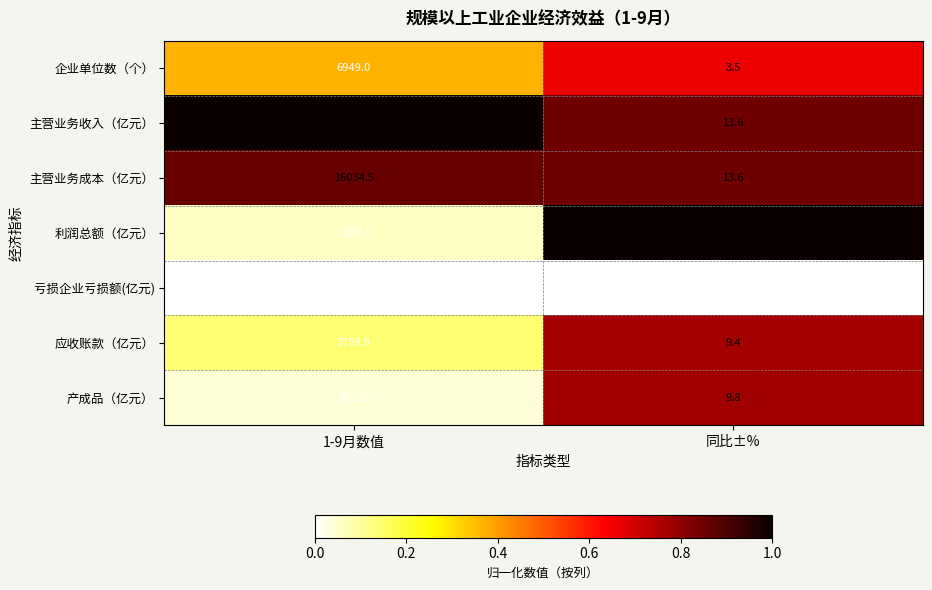

At which label is 利润总额（亿元） closest to 615?

同比±%